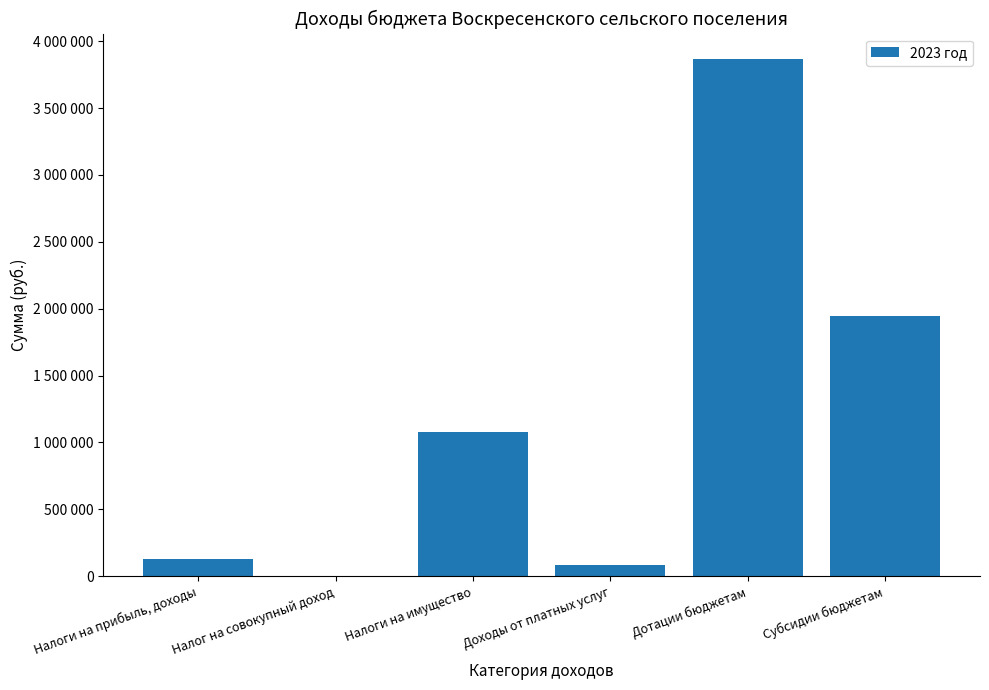

Count the number of data series in this chart.

1